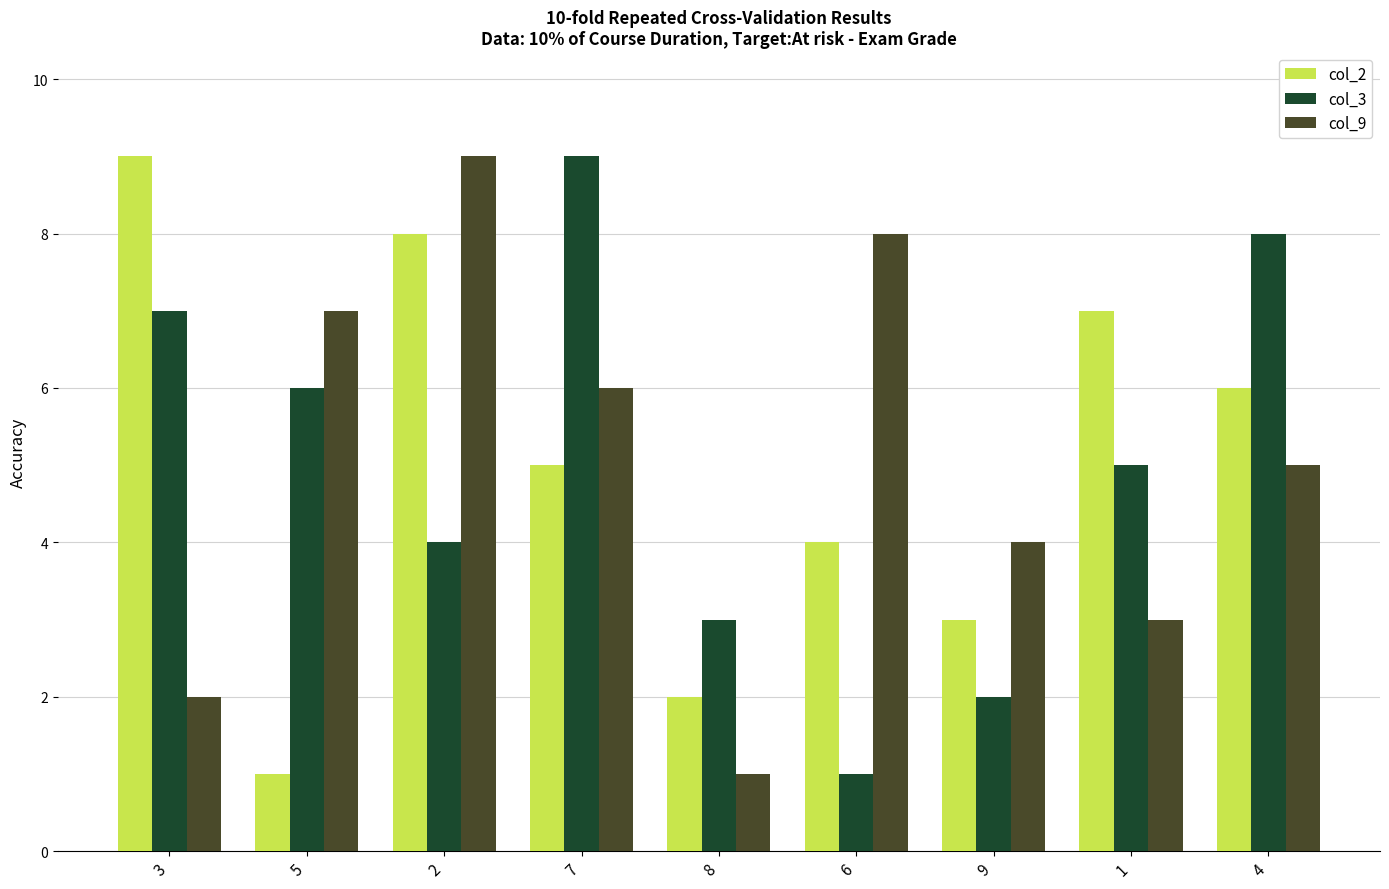

What is the average value of the col_3 series?

5